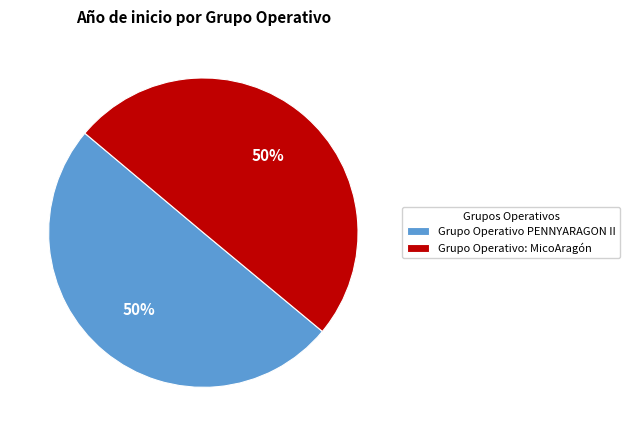

To the nearest percent, what is the average slice percentage?

50%